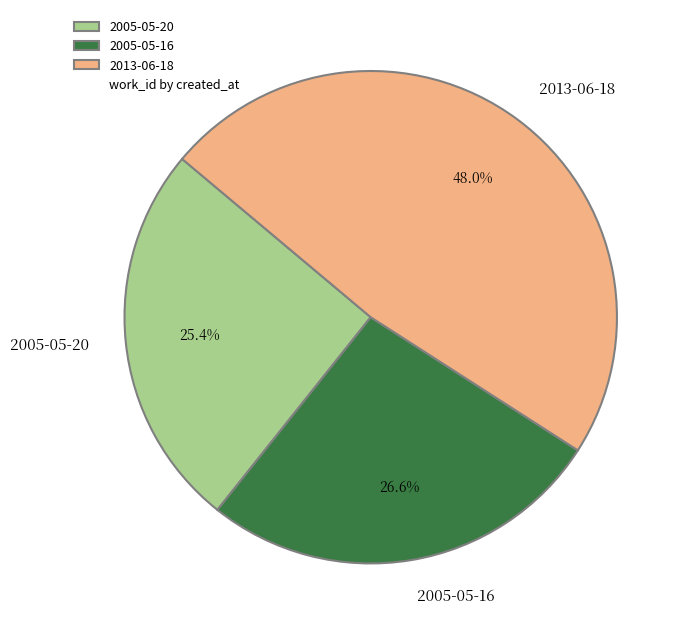

What percentage do 2005-05-20 and 2005-05-16 together represent?

52.0%